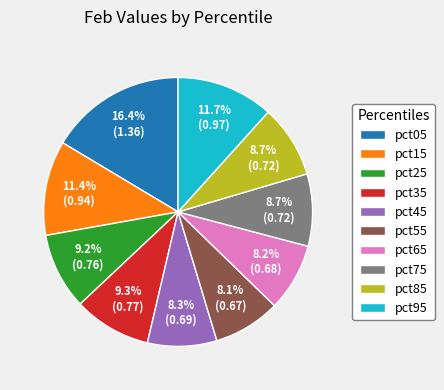

To the nearest percent, what portion does pct35 represent?

9%